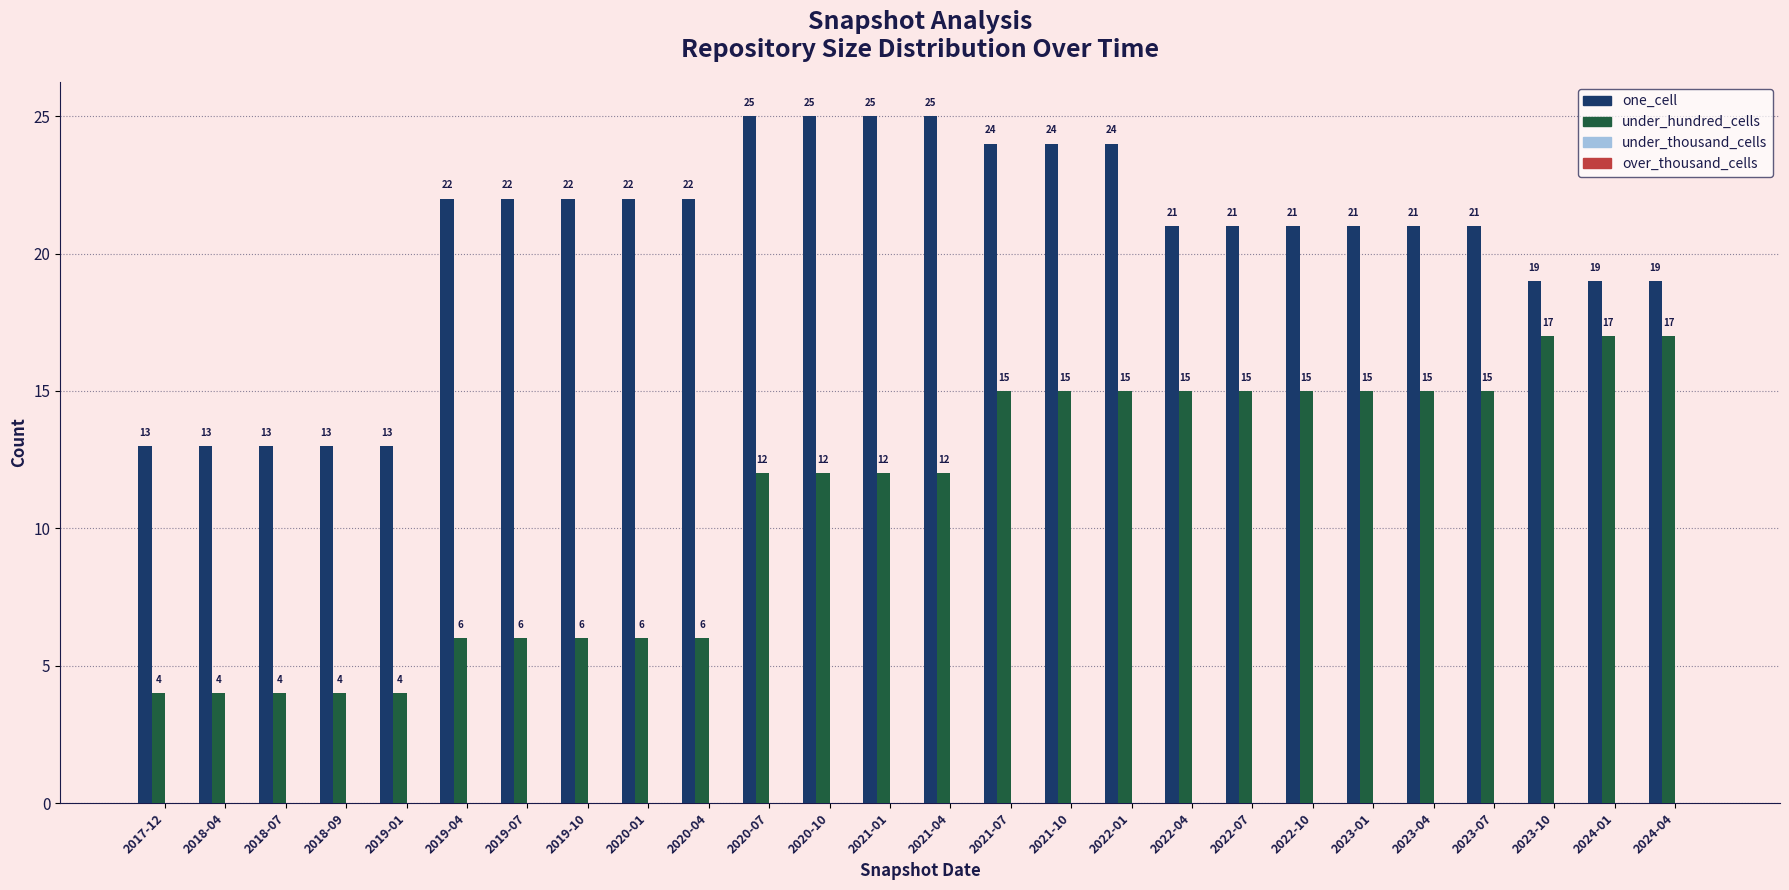

What is the label of the 8th bar from the left?

2019-10